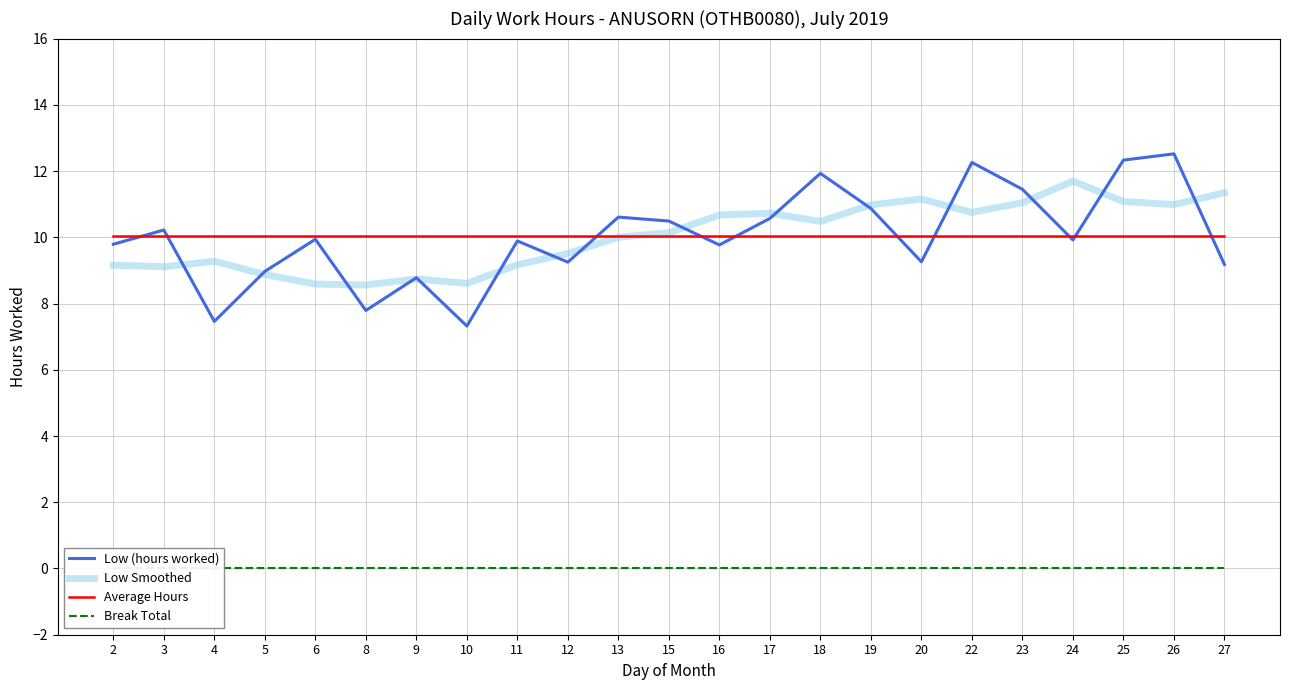

Where is Low (hours worked) nearest to the value 9?

5